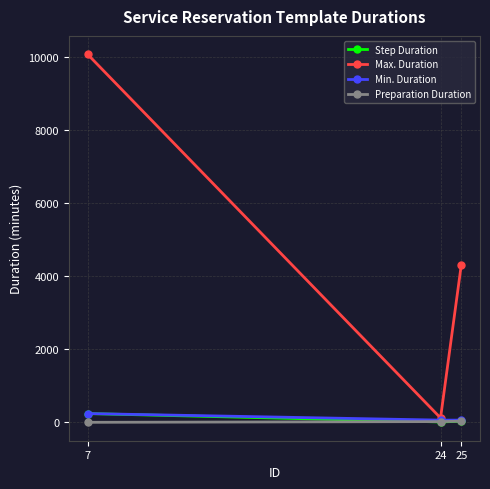

What is the sum of the Preparation Duration values at 7 and 24?

20